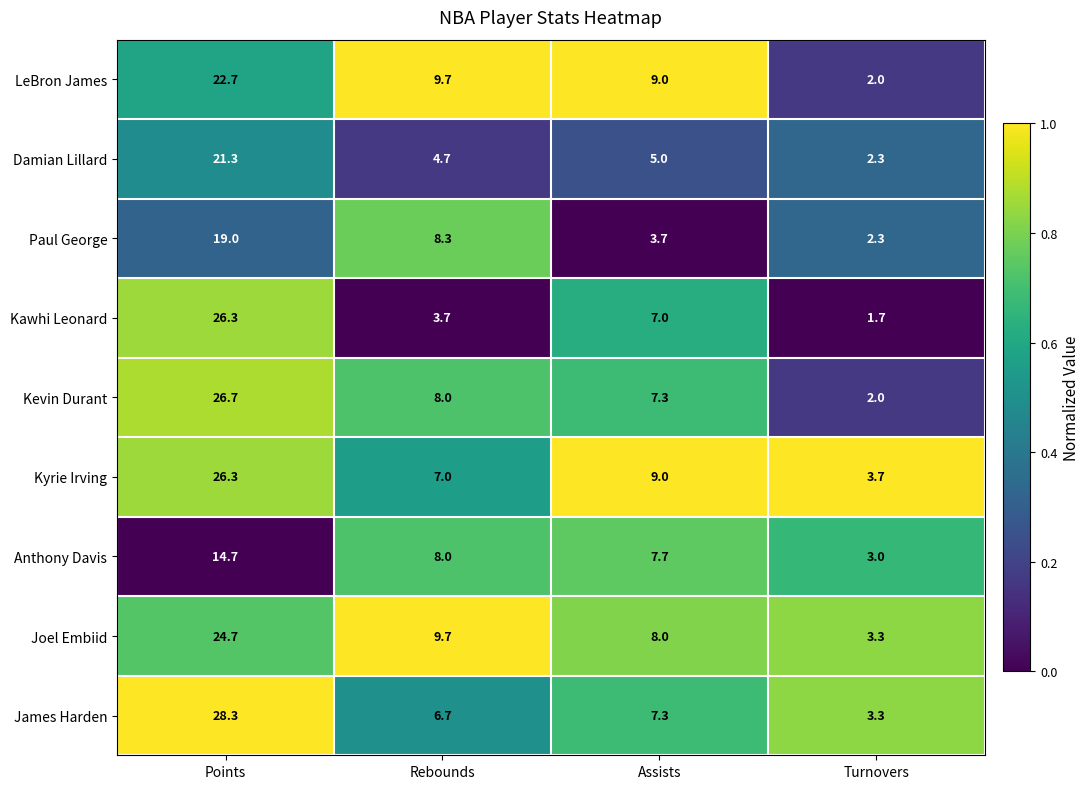

Rank the categories by Joel Embiid value from lowest to highest.

Turnovers, Assists, Rebounds, Points